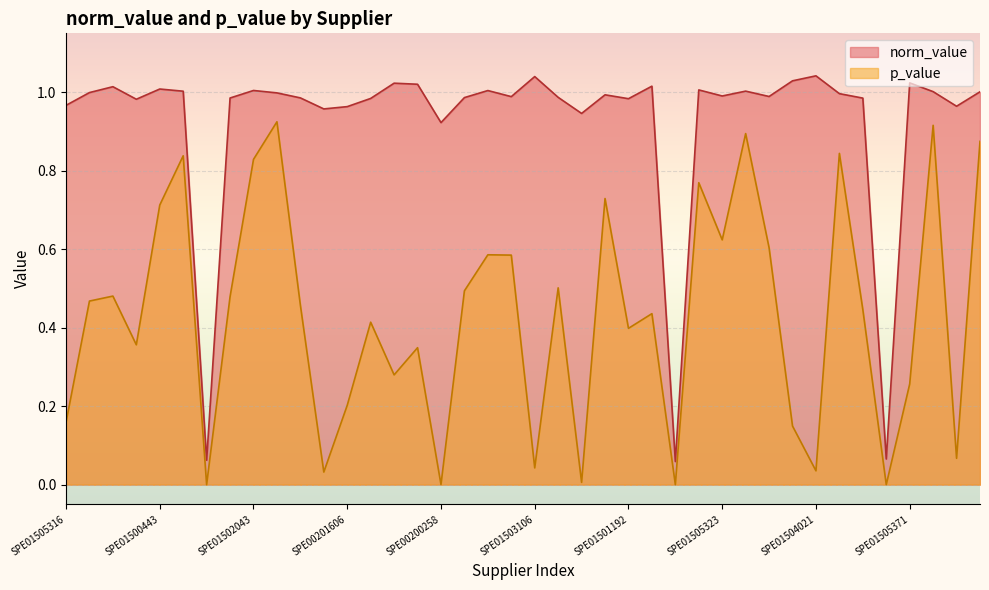

True or false: norm_value and p_value intersect in this chart.

False